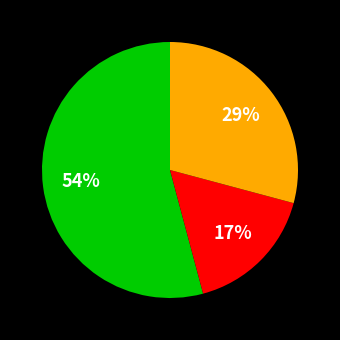

Is there a majority slice in this chart?

Yes